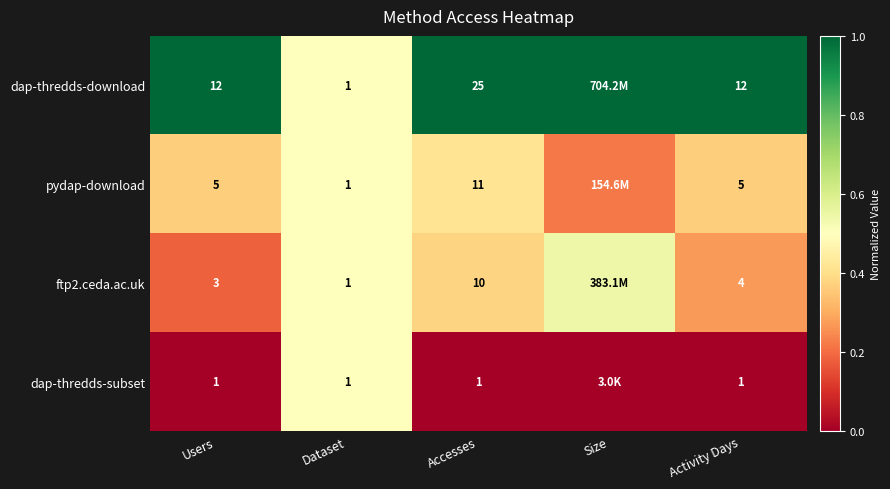

Is the value of ftp2.ceda.ac.uk at Dataset greater than the value of dap-thredds-download at Activity Days?

No